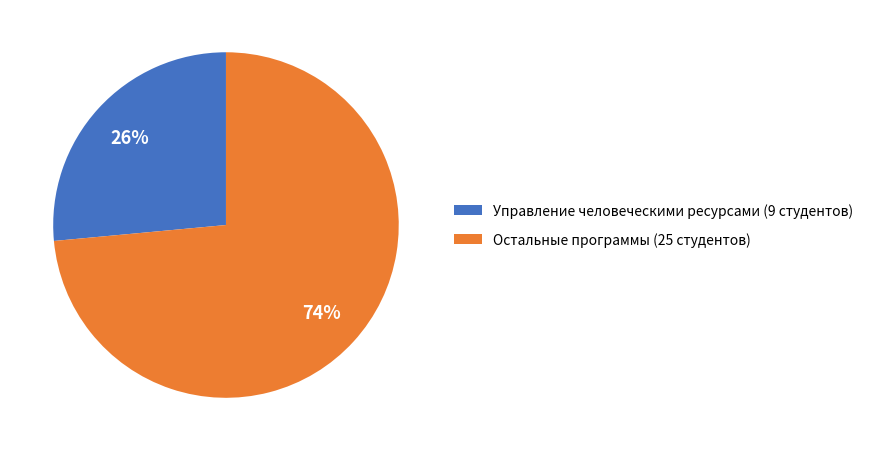

To the nearest percent, what is the average slice percentage?

50%